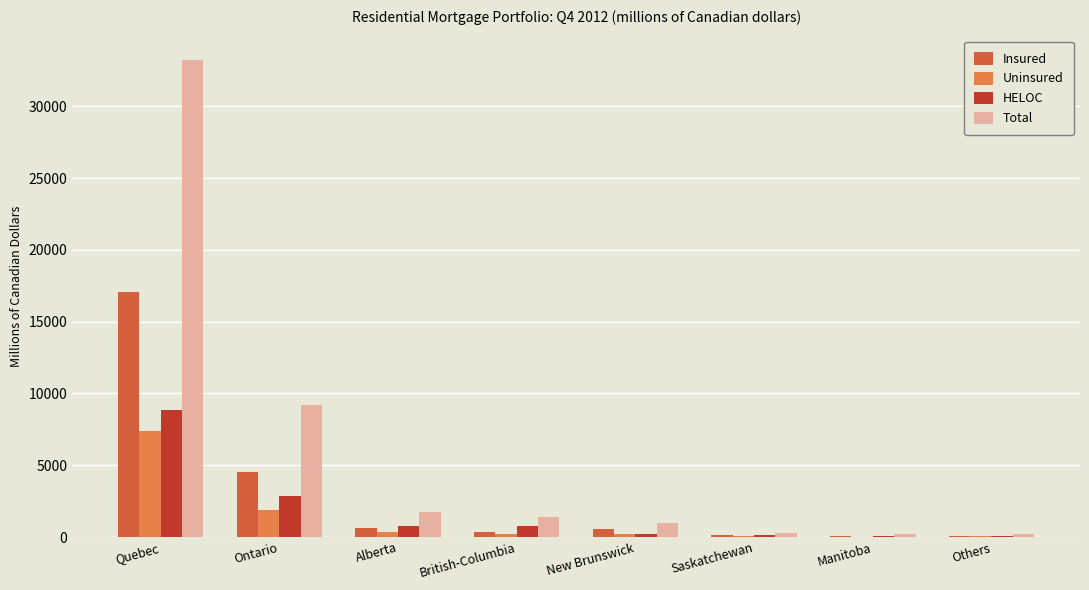

The value of HELOC at Ontario is 4239. True or false?

False